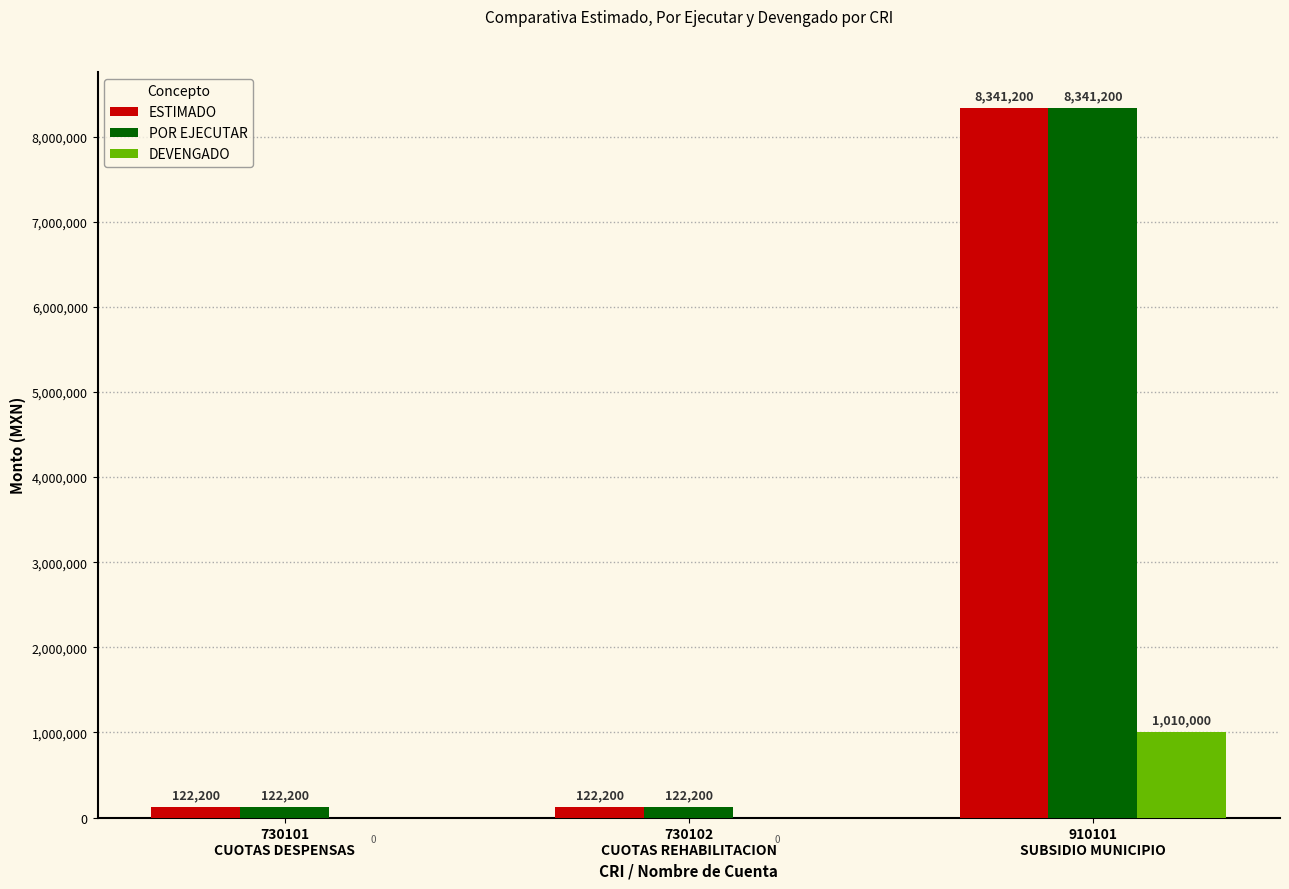

True or false: ESTIMADO has a value of 122200 at 730102
CUOTAS REHABILITACION.

True